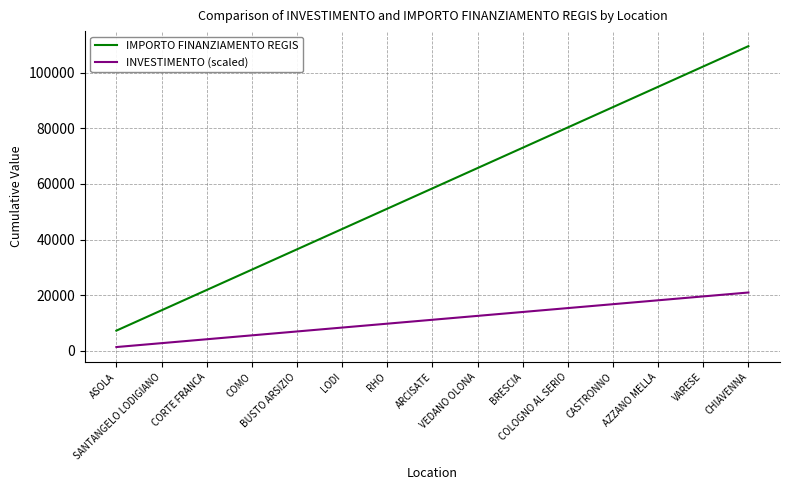

Reading right to left, list all the values displayed in this chart.

IMPORTO FINANZIAMENTO REGIS: CHIAVENNA=109515	VARESE=102214	AZZANO MELLA=94913	CASTRONNO=87612	COLOGNO AL SERIO=80311	BRESCIA=73010	VEDANO OLONA=65709	ARCISATE=58408	RHO=51107	LODI=43806	BUSTO ARSIZIO=36505	COMO=29204	CORTE FRANCA=21903	SANTANGELO LODIGIANO=14602	ASOLA=7301
INVESTIMENTO (scaled): CHIAVENNA=21000	VARESE=19600	AZZANO MELLA=18200	CASTRONNO=16800	COLOGNO AL SERIO=15400	BRESCIA=14000	VEDANO OLONA=12600	ARCISATE=11200	RHO=9800	LODI=8400	BUSTO ARSIZIO=7000	COMO=5600	CORTE FRANCA=4200	SANTANGELO LODIGIANO=2800	ASOLA=1400